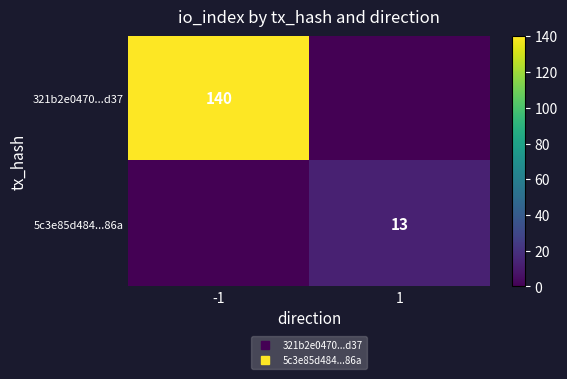

What is the sum of all 5c3e85d484...86a values?

13